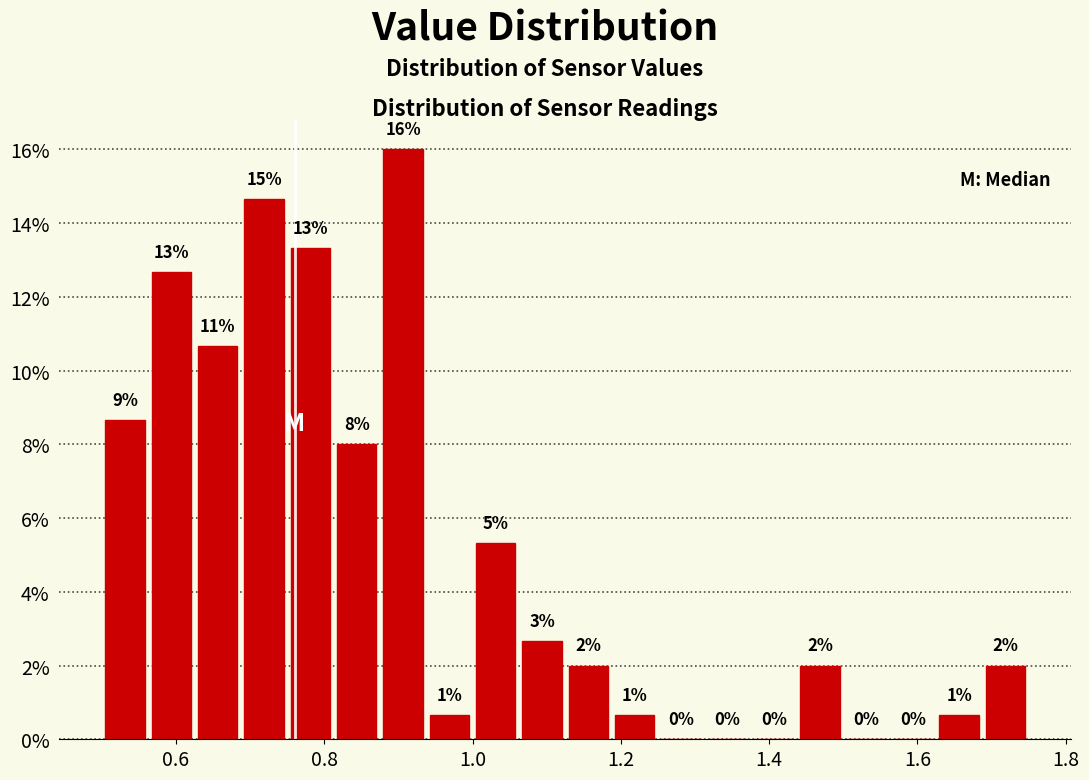

Around what value on the x-axis is the tallest bar? Give the approximate position of its centre, as read against the axis.

0.90